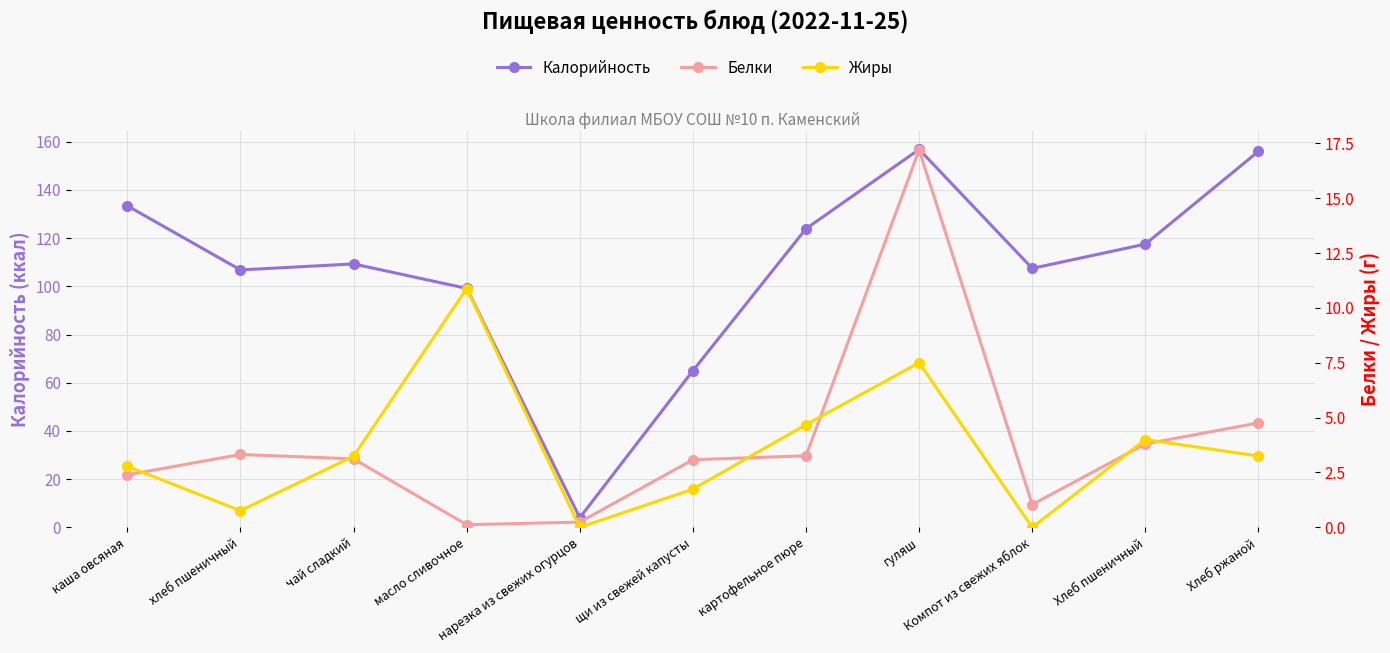

How many lines are shown in the chart?

3